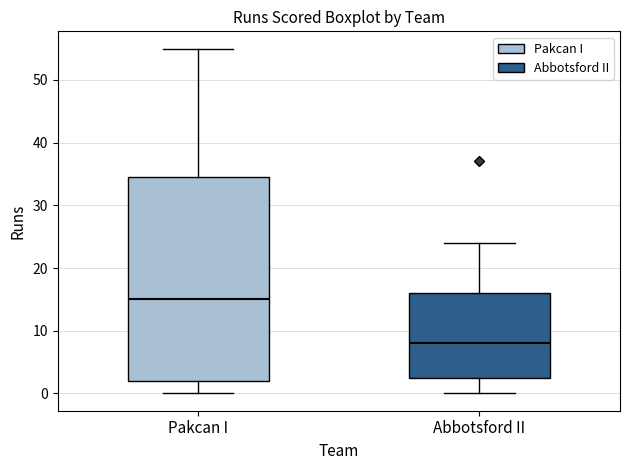

Where is the upper edge of the box for Pakcan I on the y-axis? The values are not printed on the chart, so give them approximately, as read against the axis.

35